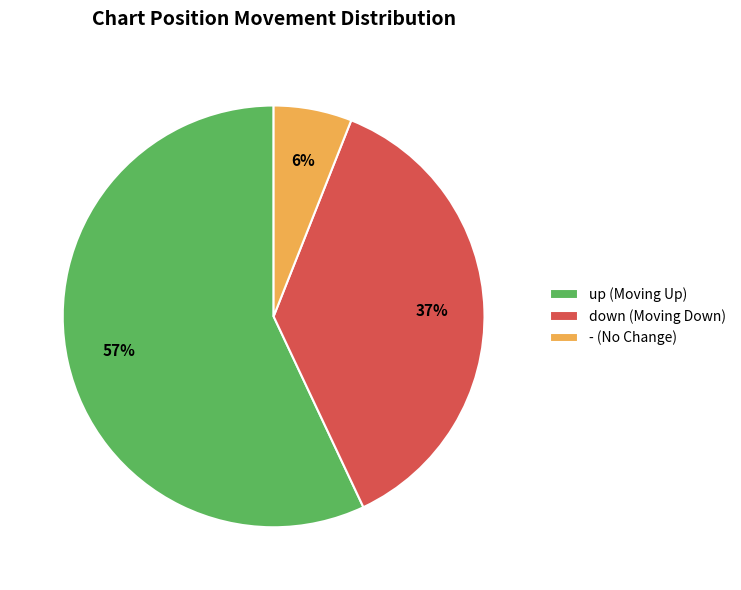

True or false: down accounts for 37% of the total.

True